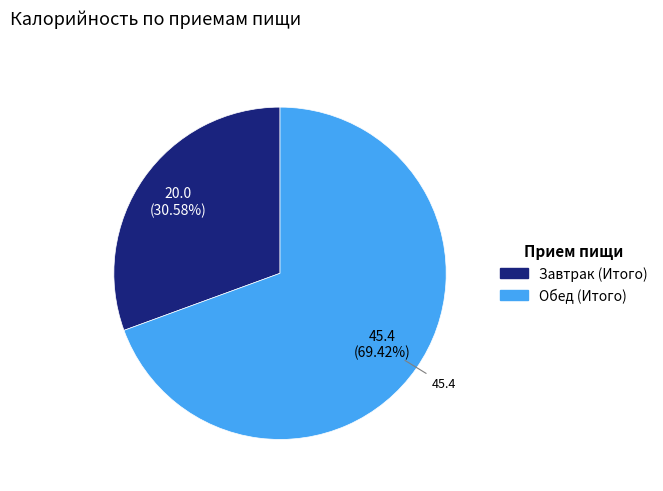

Which has a higher value, Обед (Итого) or Завтрак (Итого)?

Обед (Итого)